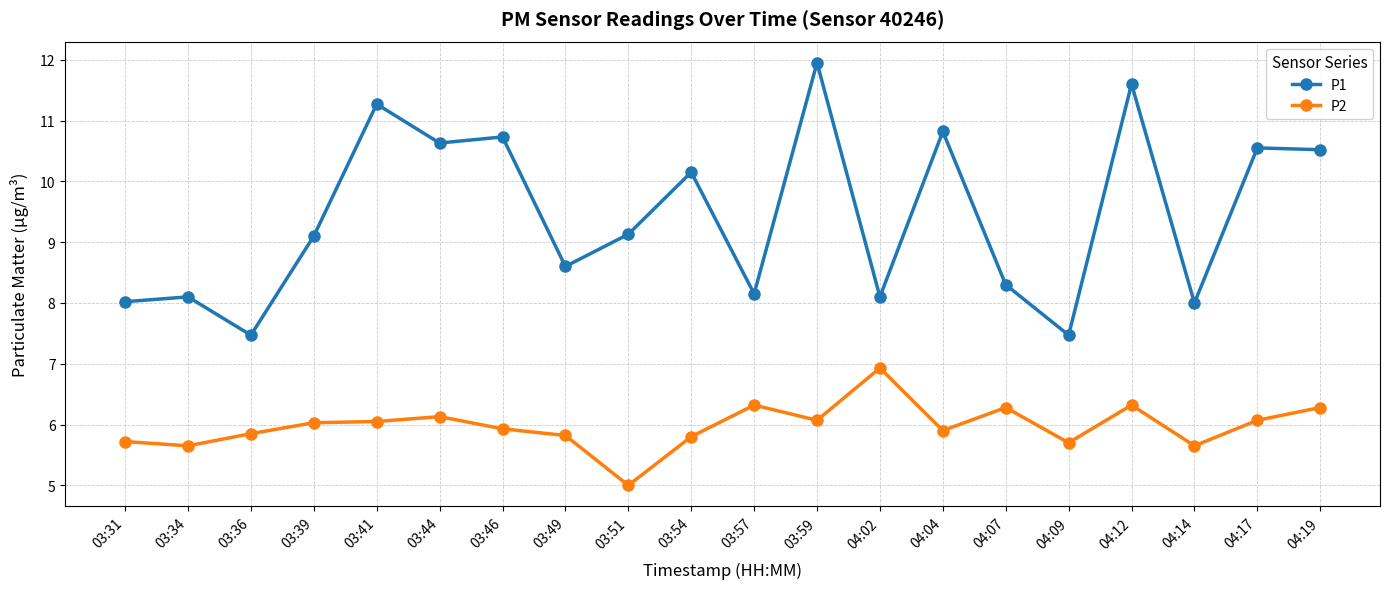

Read the P1 value at 03:57.

8.2